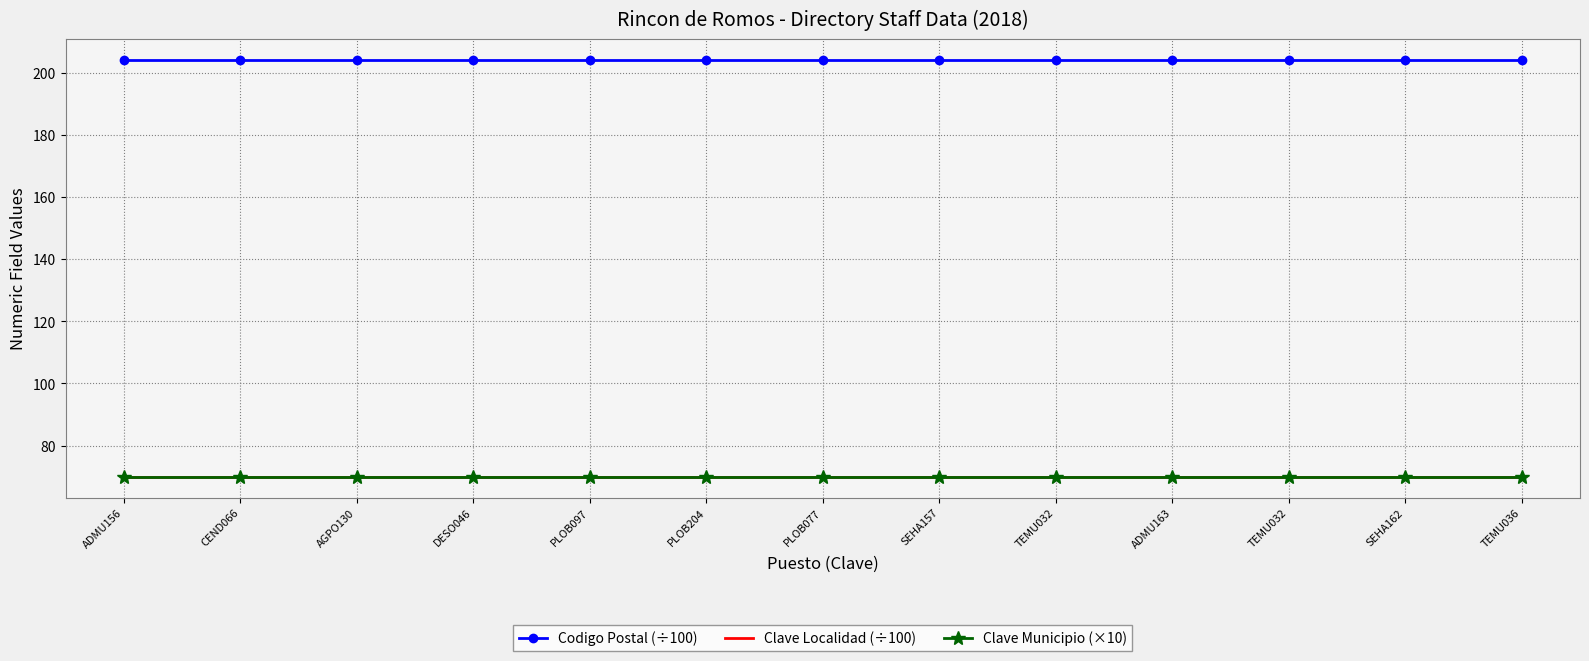

The Clave Localidad (÷100) series shows 103.3 at ADMU163. True or false?

False